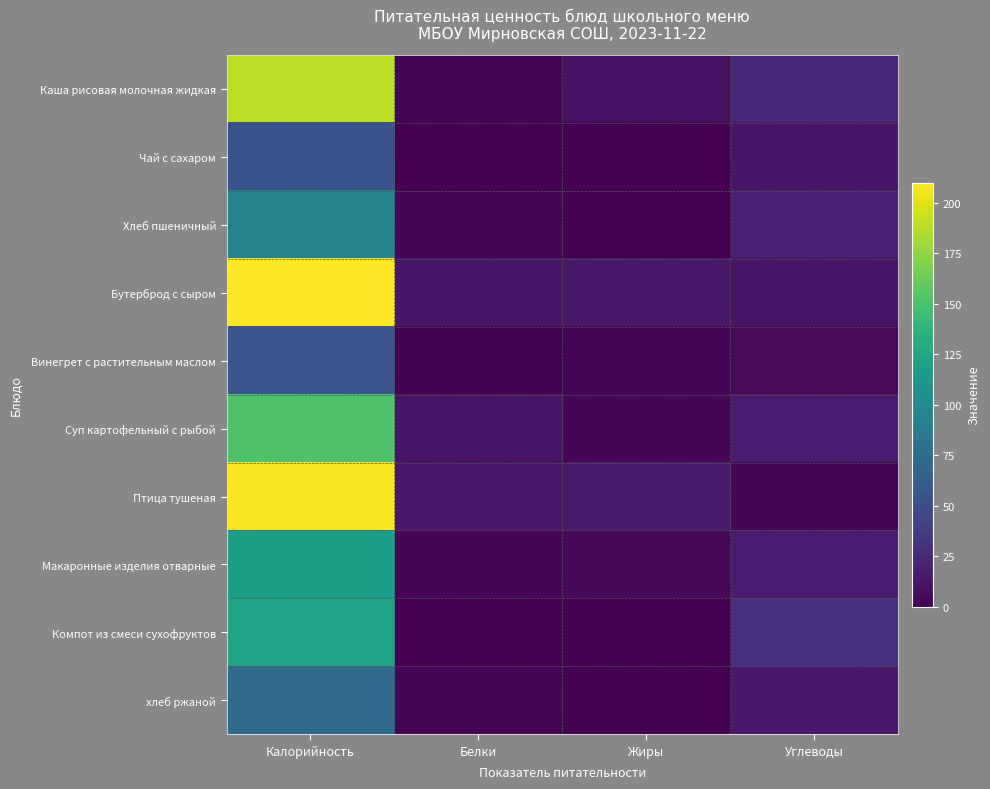

Rank the series by their maximum value, from highest to lowest.

Бутерброд с сыром, Птица тушеная, Каша рисовая молочная жидкая, Суп картофельный с рыбой, Компот из смеси сухофруктов, Макаронные изделия отварные, Хлеб пшеничный, хлеб ржаной, Винегрет с растительным маслом, Чай с сахаром